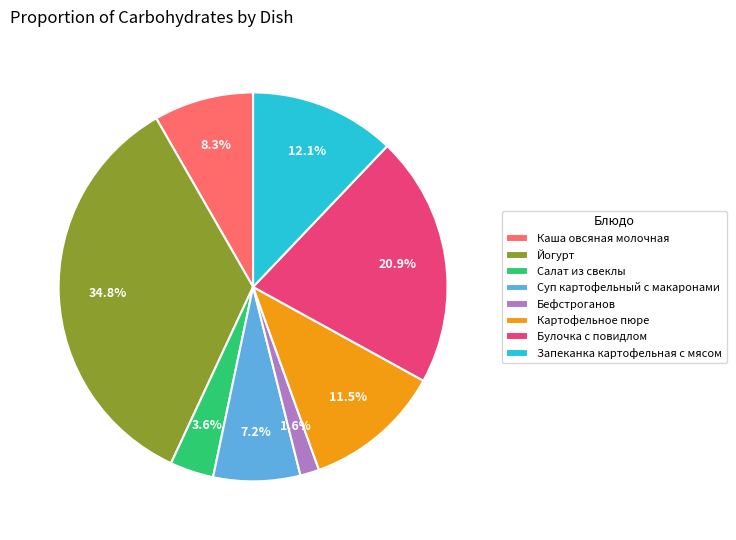

To the nearest percent, what is the average slice percentage?

12%